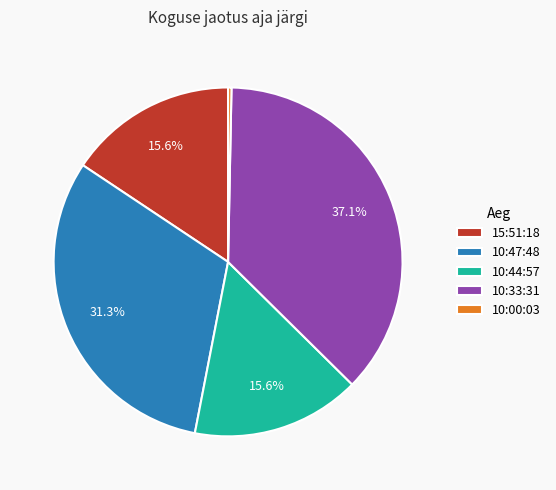

What portion of the pie excludes 10:47:48?

68.7%